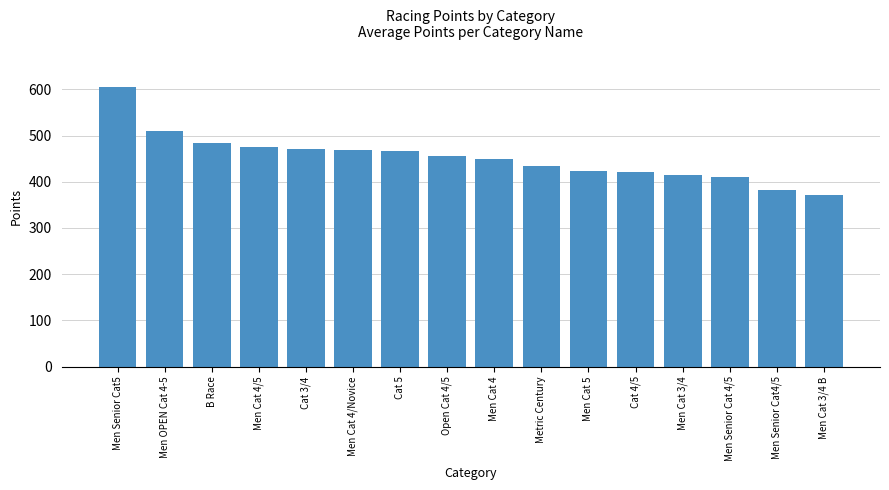

What value does the data have at Men Cat 4/Novice?

468.9